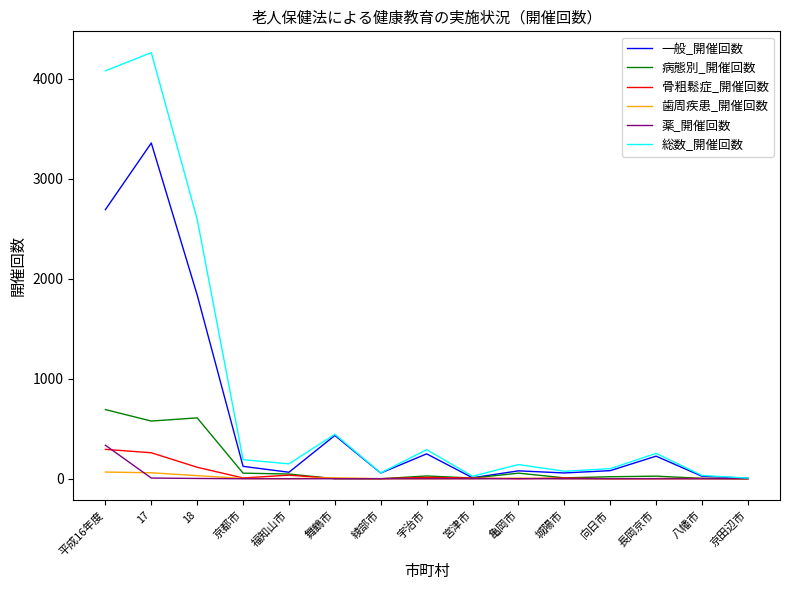

Between 18 and 綾部市, which series saw the biggest shift?

総数_開催回数